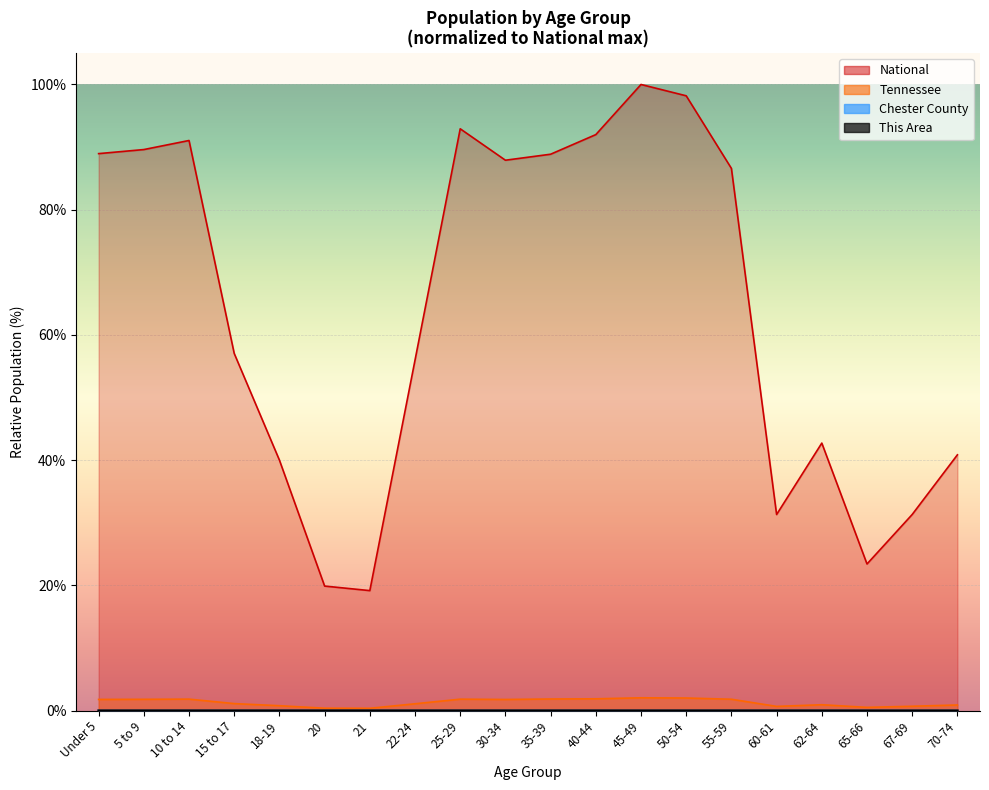

What is the label of the 16th point from the left?

60-61